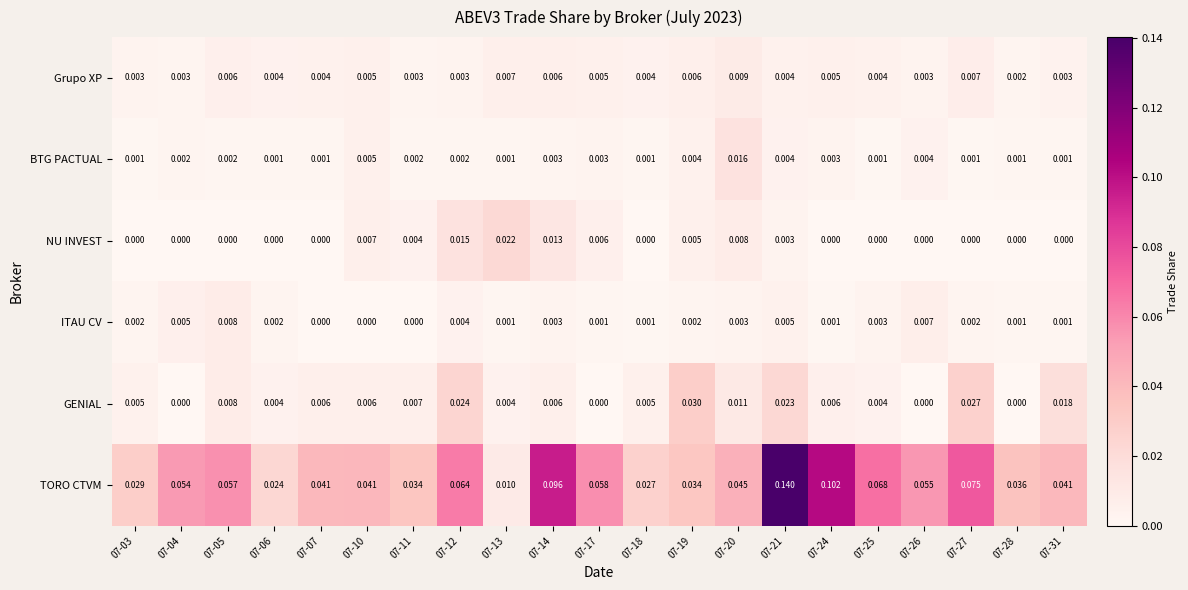

Between 07-18 and 07-28, which series saw the biggest shift?

TORO CTVM